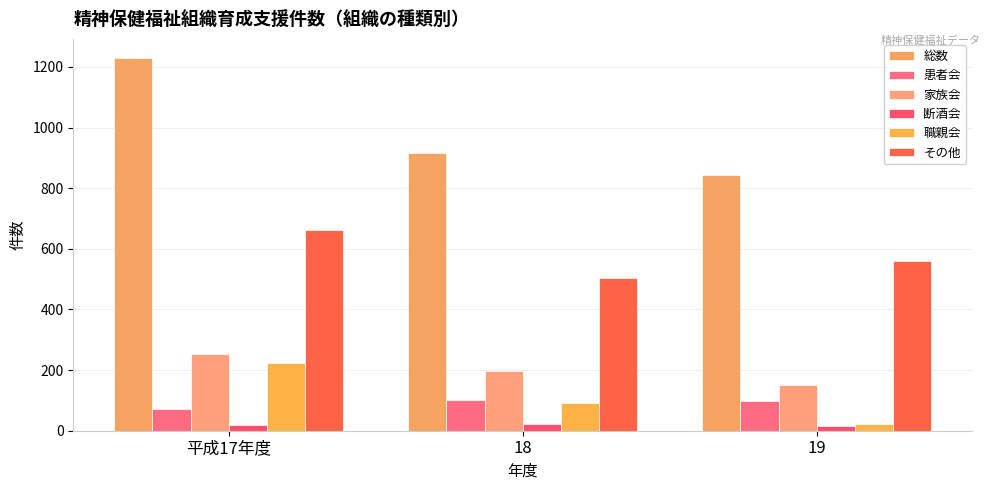

What is the difference between the second highest and minimum values in the 職親会 series?

72